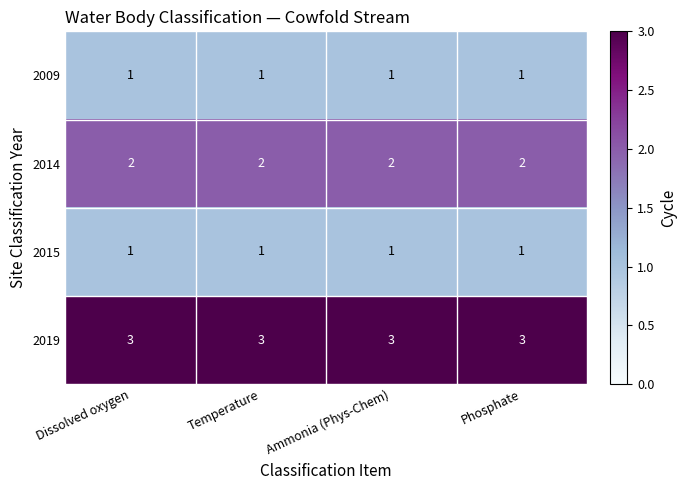

Is it true that 2014 equals 1 at Temperature?

False